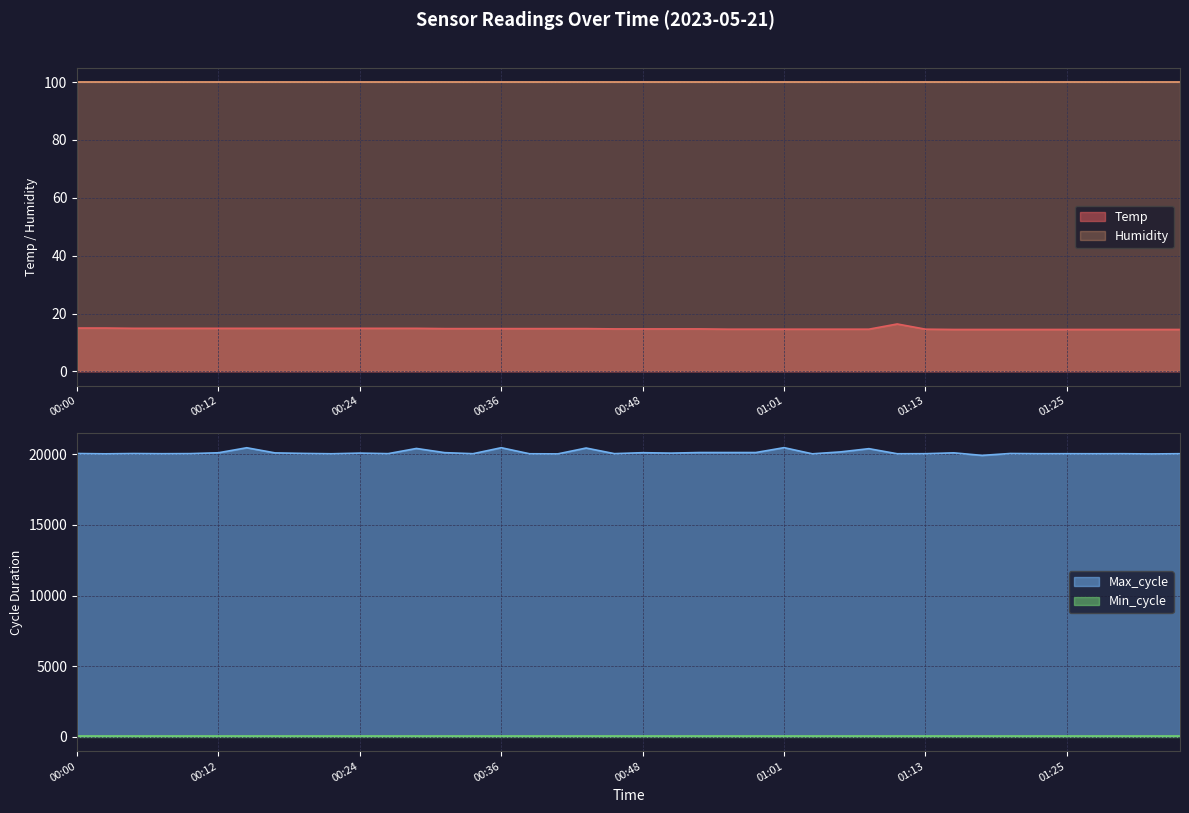

What is the minimum value for Max_cycle?

19927